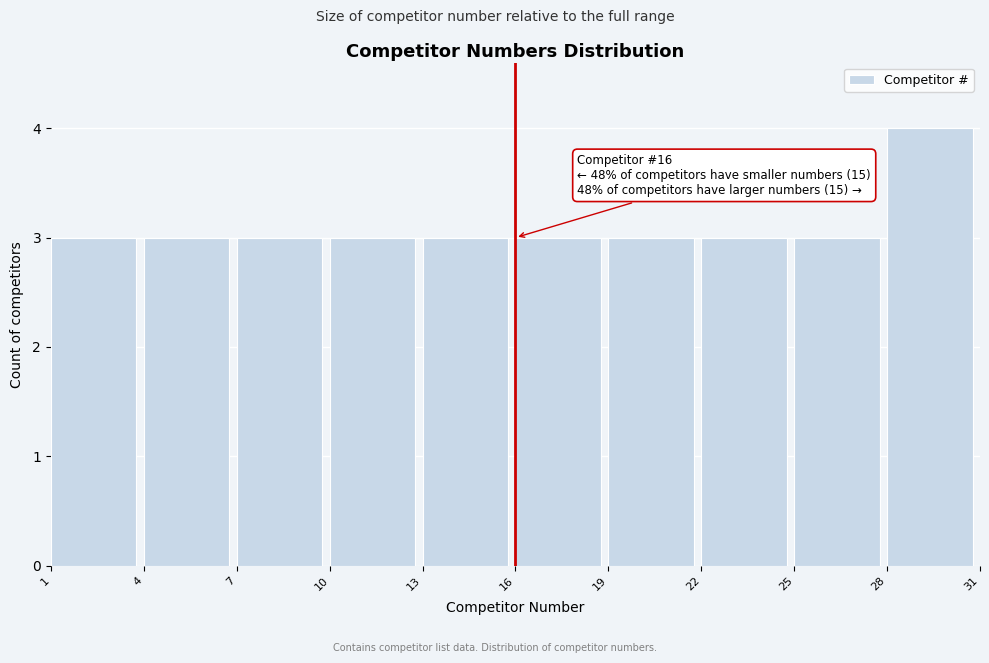

Which range on the x-axis has the tallest bar?

28 to 31